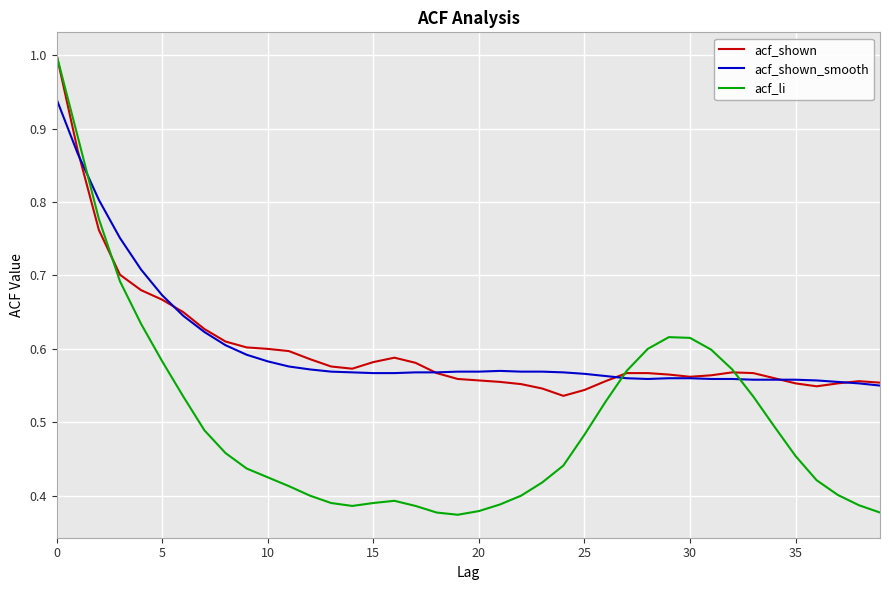

Does the chart display data point markers on the line(s)?

No